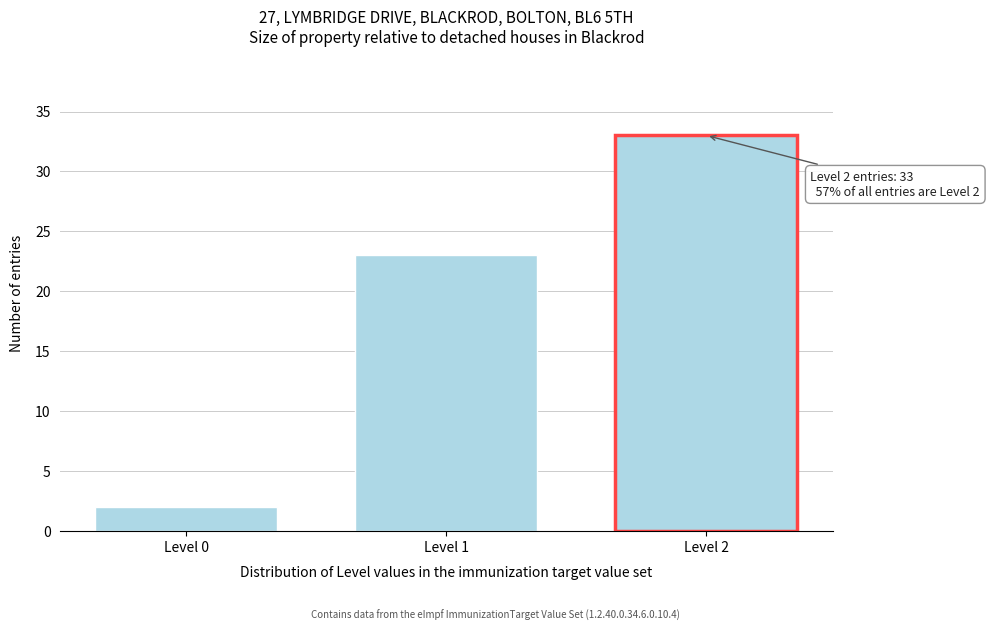

Reading left to right, transcribe all the data shown in this chart.

Level 0=2	Level 1=23	Level 2=33